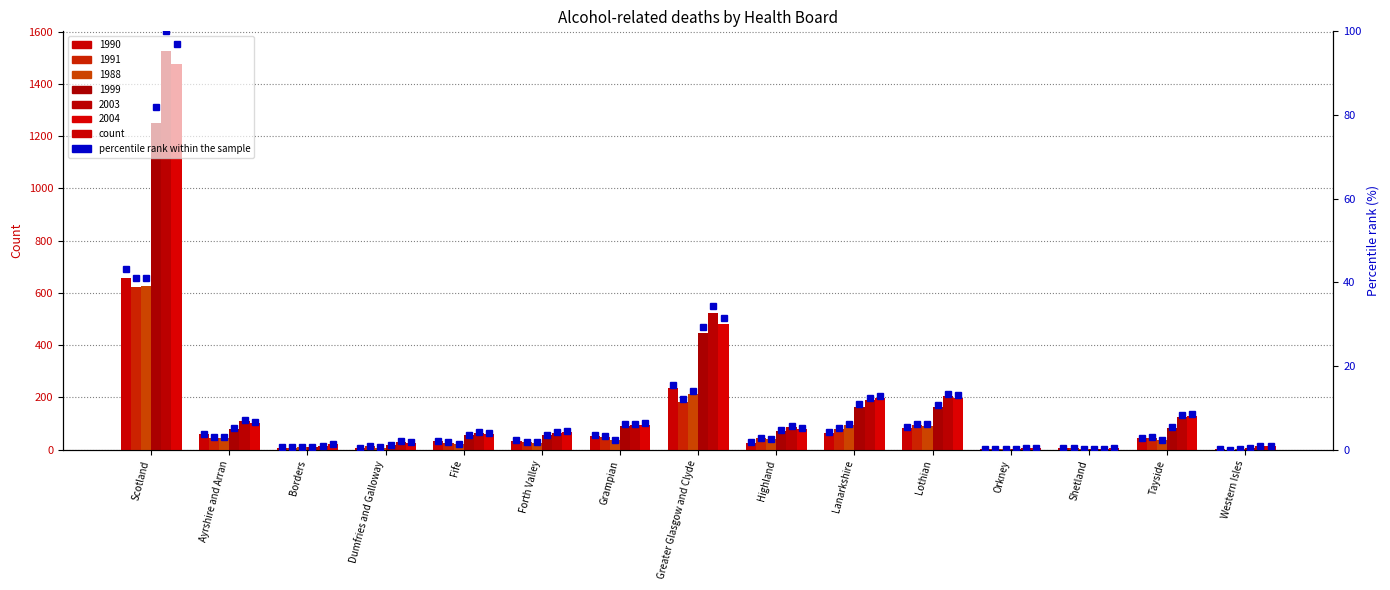

How many groups of bars are there?

15